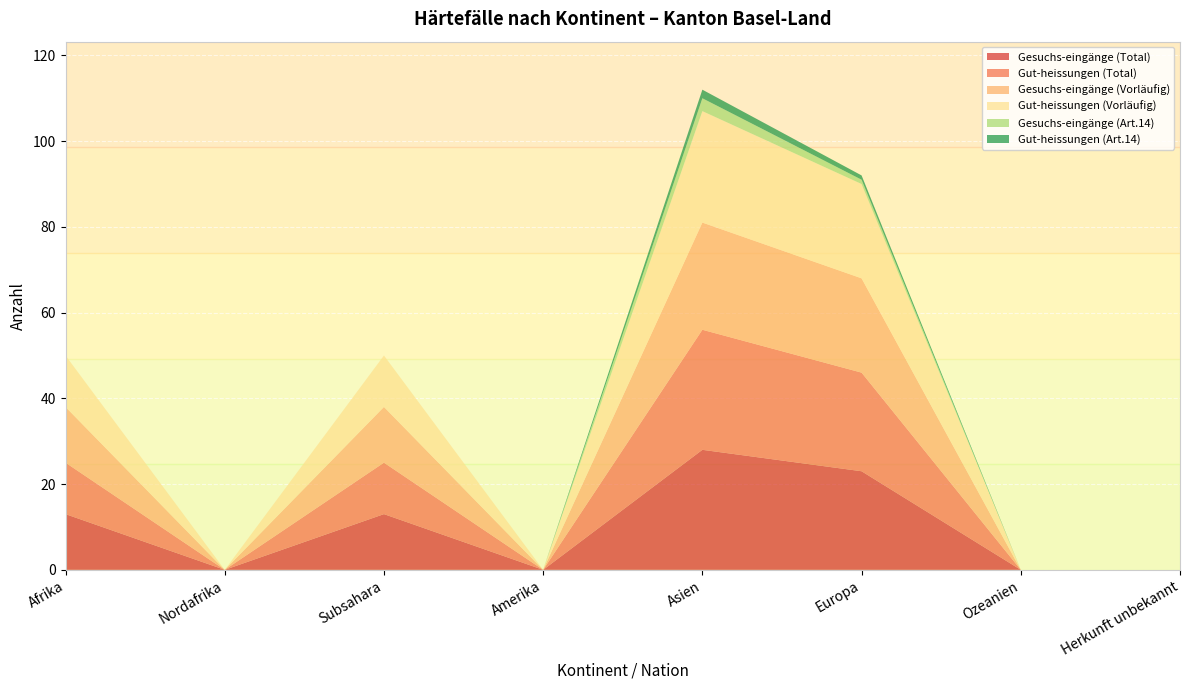

Reading left to right, what are all the values shown in this chart?

Gesuchs-eingänge (Total): 13	0	13	0	28	23	0	0
Gut-heissungen (Total): 12	0	12	0	28	23	0	0
Gesuchs-eingänge (Vorläufig): 13	0	13	0	25	22	0	0
Gut-heissungen (Vorläufig): 12	0	12	0	26	22	0	0
Gesuchs-eingänge (Art.14): 0	0	0	0	3	1	0	0
Gut-heissungen (Art.14): 0	0	0	0	2	1	0	0